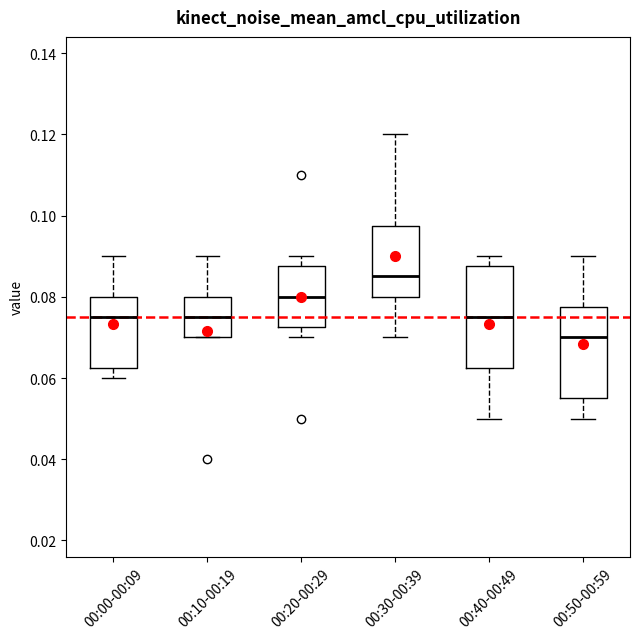

Reading left to right, read every box against the y-axis: the position of its median line, the range the box covers, and the ends of its whiskers. The values are not printed on the chart, so give them approximately, as read against the axis.

00:00-00:09: median 0.076, box 0.062 to 0.080, whiskers 0.060 to 0.090
00:10-00:19: median 0.076, box 0.070 to 0.080, whiskers 0.070 to 0.090
00:20-00:29: median 0.080, box 0.072 to 0.088, whiskers 0.070 to 0.090
00:30-00:39: median 0.086, box 0.080 to 0.098, whiskers 0.070 to 0.120
00:40-00:49: median 0.076, box 0.062 to 0.088, whiskers 0.050 to 0.090
00:50-00:59: median 0.070, box 0.056 to 0.078, whiskers 0.050 to 0.090